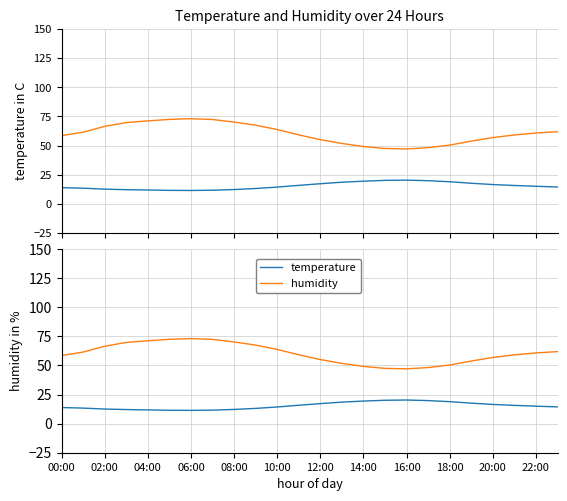

At how many categories does at least one series exceed 39?

24